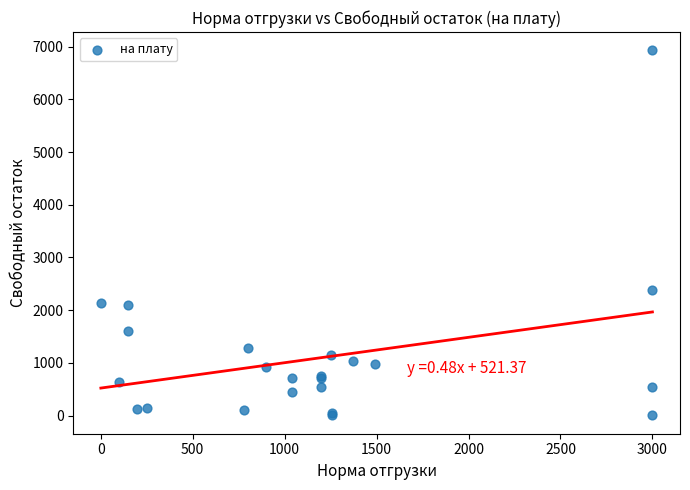

What Y value in the scatter plot is closest to 3466?

2376